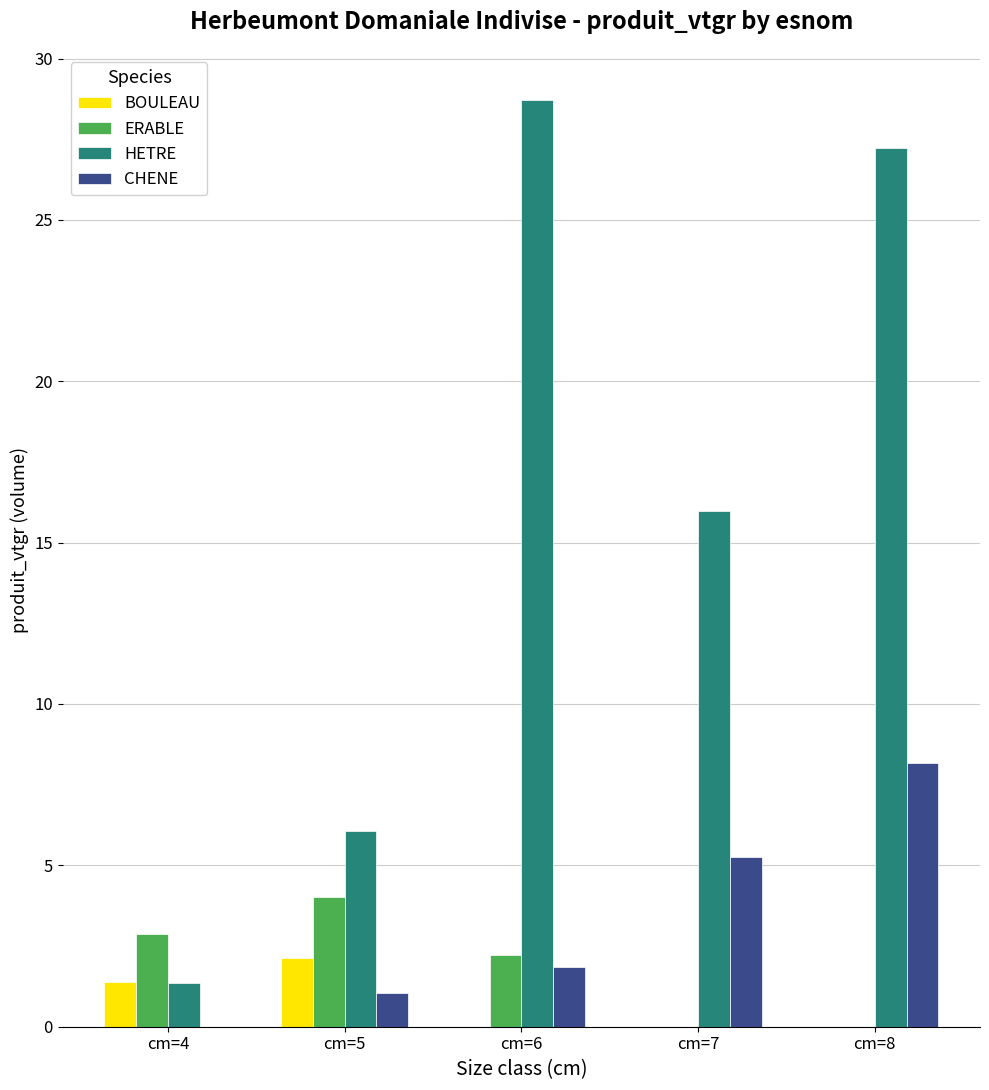

Which series changed the most between cm=5 and cm=7?

HETRE